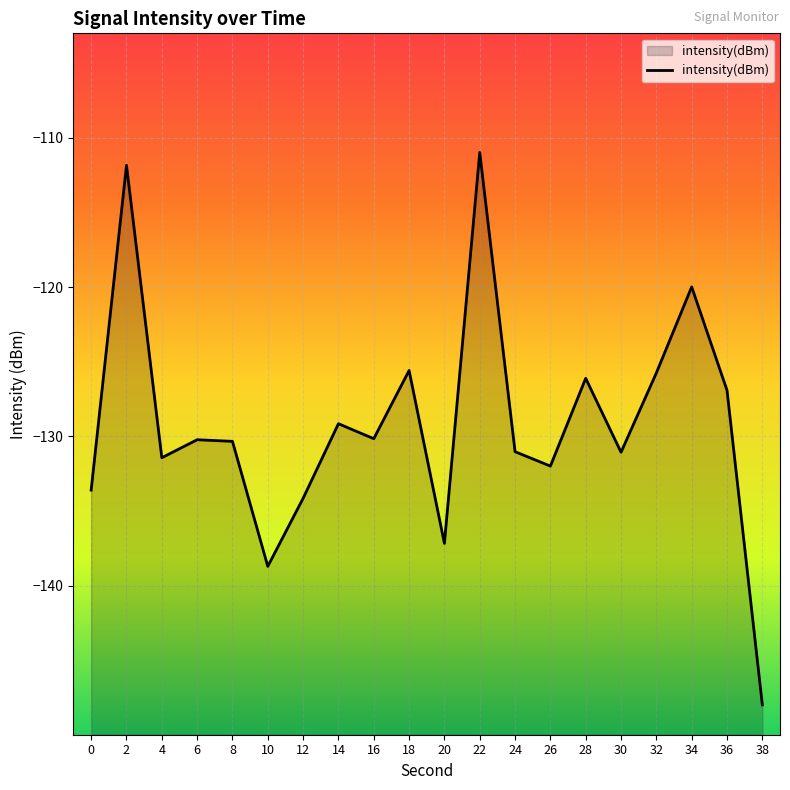

List the labels in order of value, smallest first.

38, 10, 20, 12, 0, 26, 4, 30, 24, 8, 6, 16, 14, 36, 28, 32, 18, 34, 2, 22